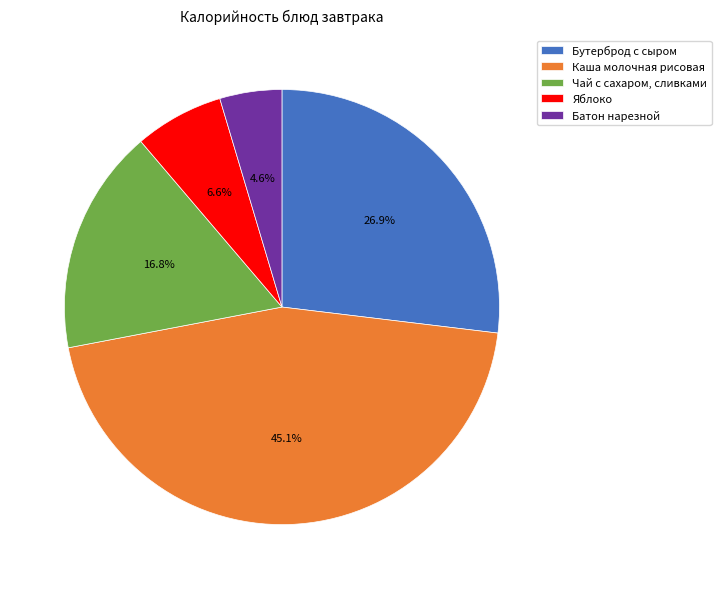

Does any single category account for the majority?

No